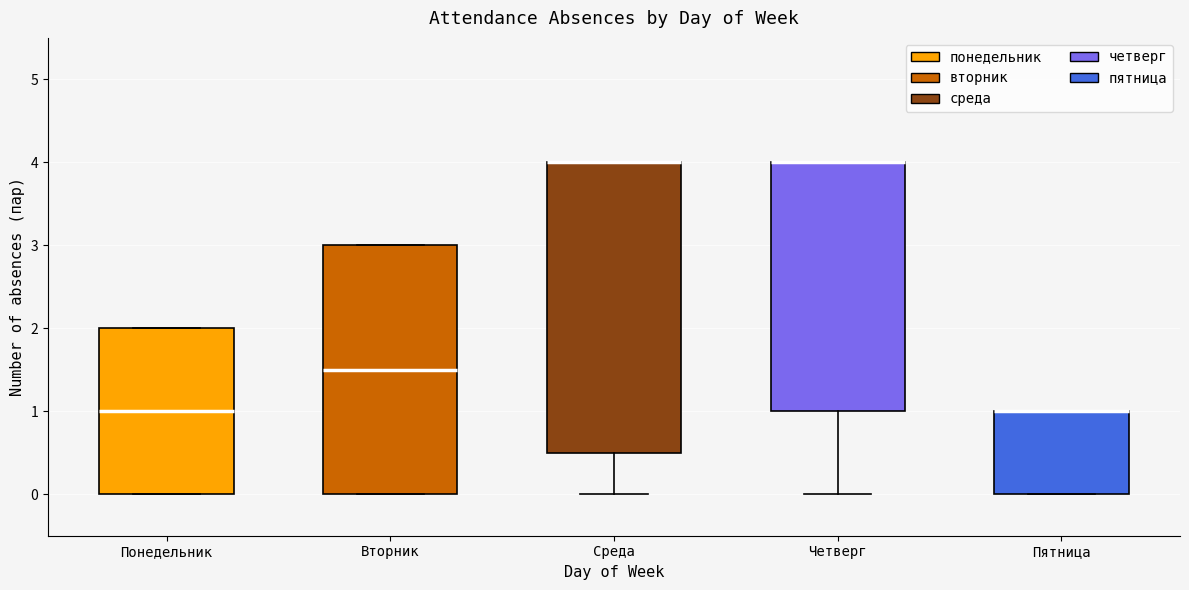

Reading left to right, read every box against the y-axis: the position of its median line, the range the box covers, and the ends of its whiskers. The values are not printed on the chart, so give them approximately, as read against the axis.

Понедельник: median 1.0, box 0.0 to 2.0, whiskers 0.0 to 2.0
Вторник: median 1.5, box 0.0 to 3.0, whiskers 0.0 to 3.0
Среда: median 4.0 (drawn on the box's upper edge), box 0.5 to 4.0, whiskers 0.0 to 4.0
Четверг: median 4.0 (drawn on the box's upper edge), box 1.0 to 4.0, whiskers 0.0 to 4.0
Пятница: median 1.0 (drawn on the box's upper edge), box 0.0 to 1.0, whiskers 0.0 to 1.0